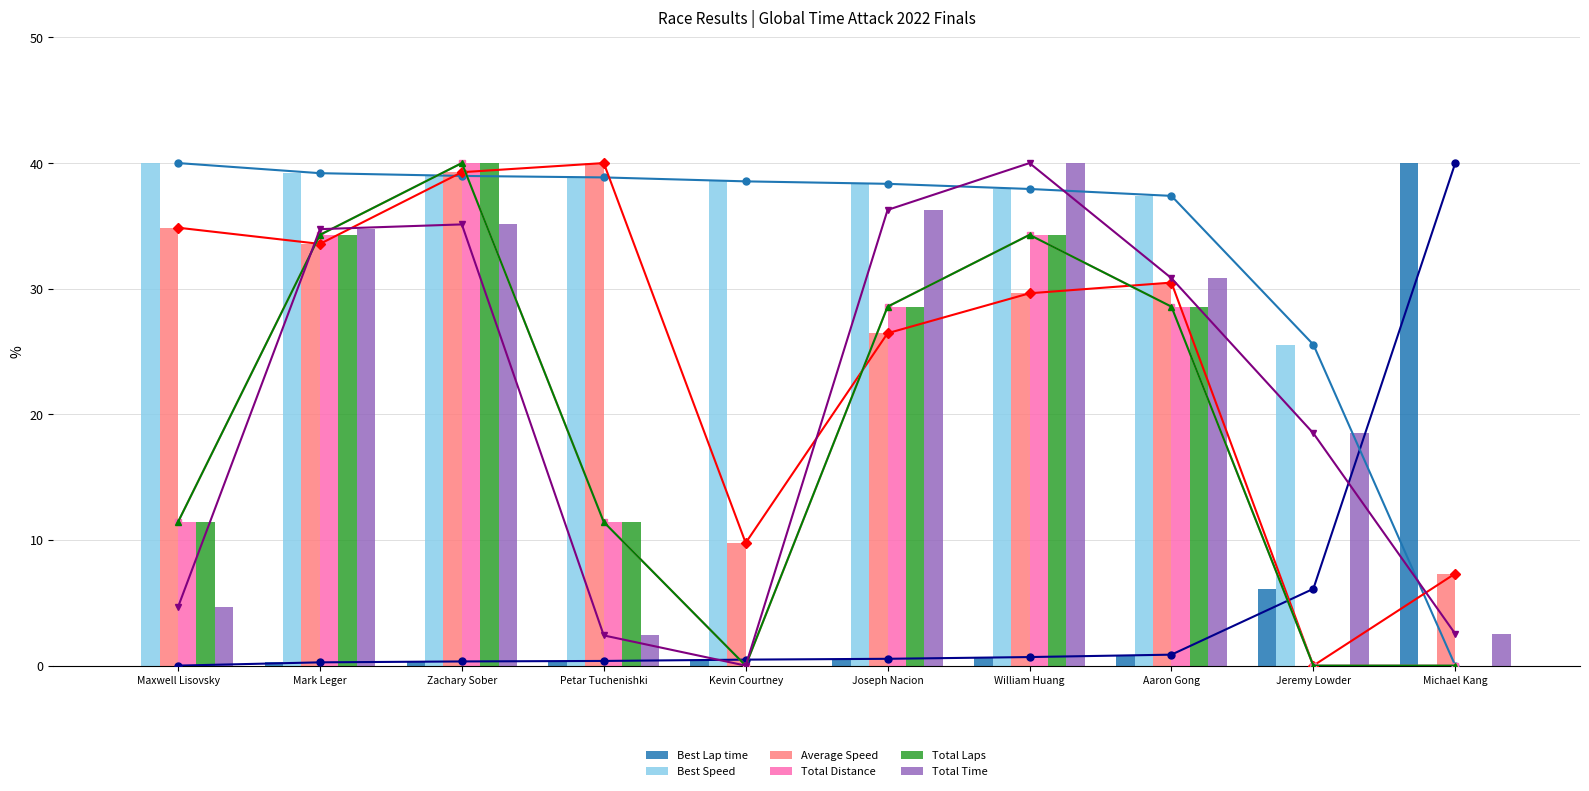

Reading right to left, extract all data points from this chart.

Best Lap time: 40.0	6.1	0.9	0.7	0.5	0.5	0.4	0.3	0.3	0.0
Best Speed: 0.0	25.6	37.4	37.9	38.3	38.5	38.9	39.0	39.2	40.0
Average Speed: 7.3	0.0	30.5	29.6	26.5	9.8	40.0	39.3	33.6	34.9
Total Distance: 0.0	0.0	28.6	34.3	28.6	0.0	11.4	40.0	34.3	11.4
Total Laps: 0.0	0.0	28.6	34.3	28.6	0.0	11.4	40.0	34.3	11.4
Total Time: 2.5	18.5	30.8	40.0	36.3	0.0	2.4	35.1	34.7	4.7